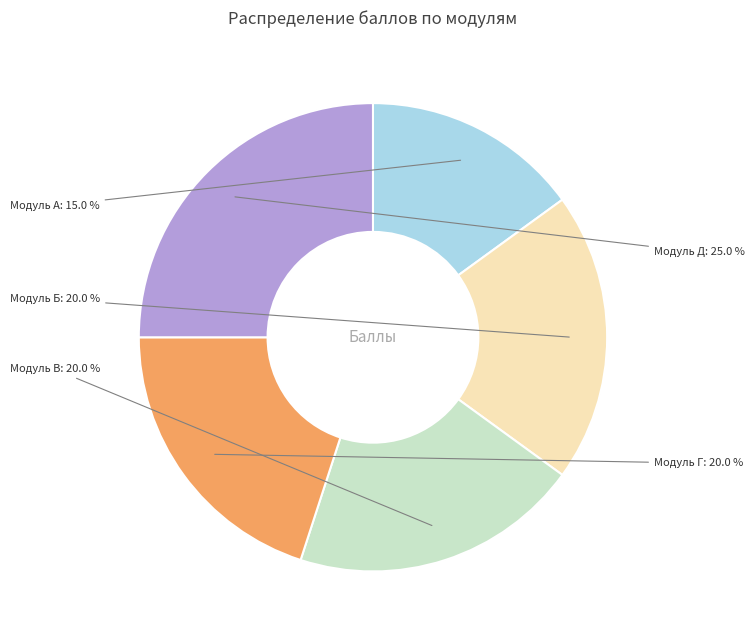

What is the smallest slice in the pie chart?

Модуль А